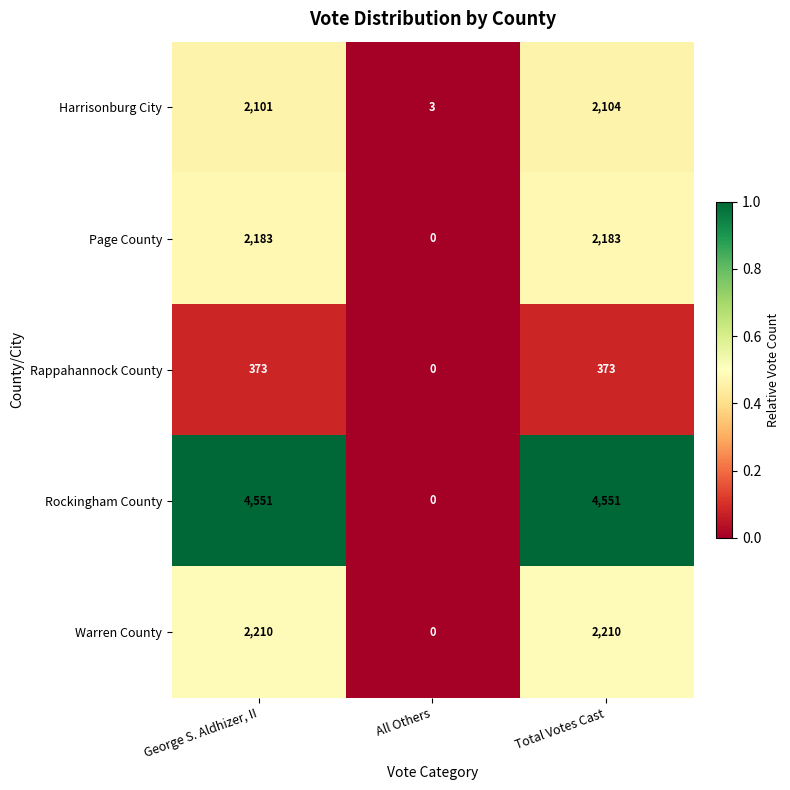

How many distinct data groups are displayed?

5